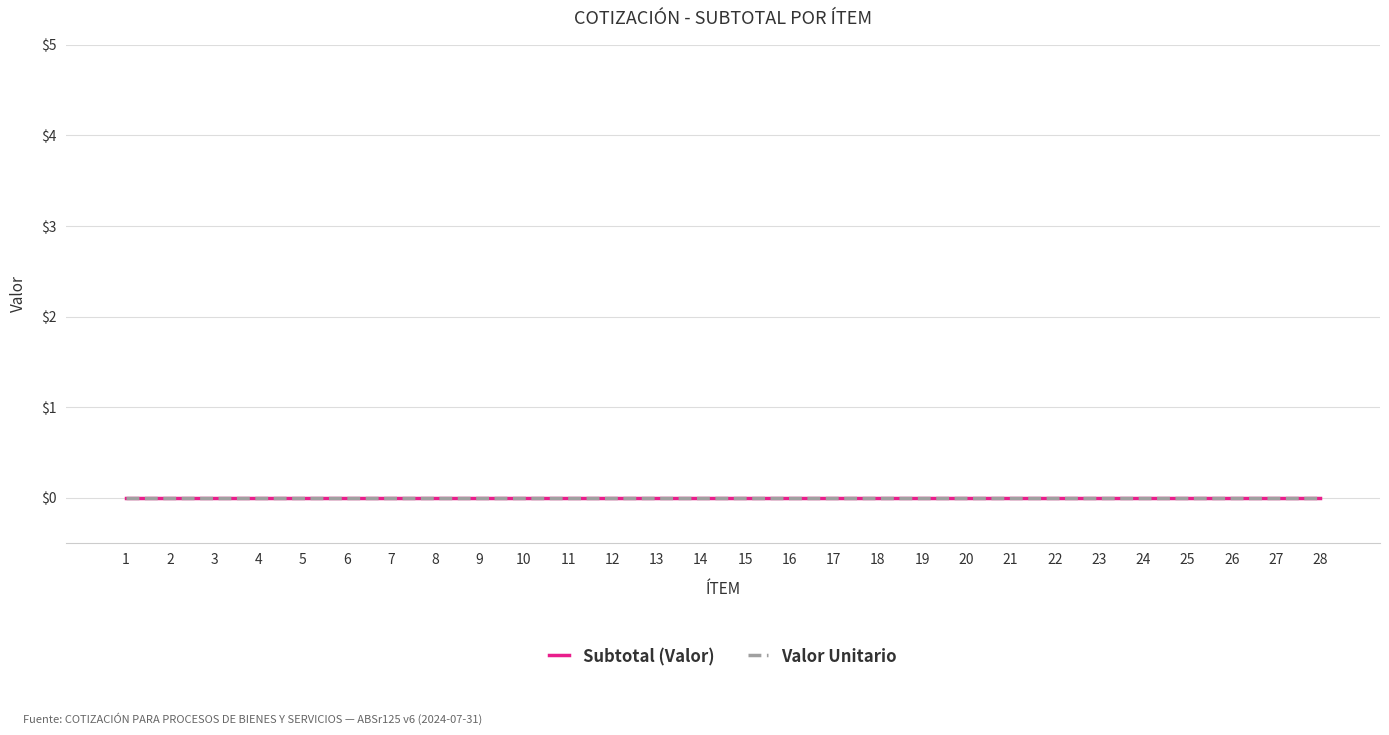

Reading left to right, list all the values displayed in this chart.

ÍTEM: 1=1	2=2	3=3	4=4	5=5	6=6	7=7	8=8	9=9	10=10	11=11	12=12	13=13	14=14	15=15	16=16	17=17	18=18	19=19	20=20	21=21	22=22	23=23	24=24	25=25	26=26	27=27	28=28
Subtotal: 1=0	2=0	3=0	4=0	5=0	6=0	7=0	8=0	9=0	10=0	11=0	12=0	13=0	14=0	15=0	16=0	17=0	18=0	19=0	20=0	21=0	22=0	23=0	24=0	25=0	26=0	27=0	28=0